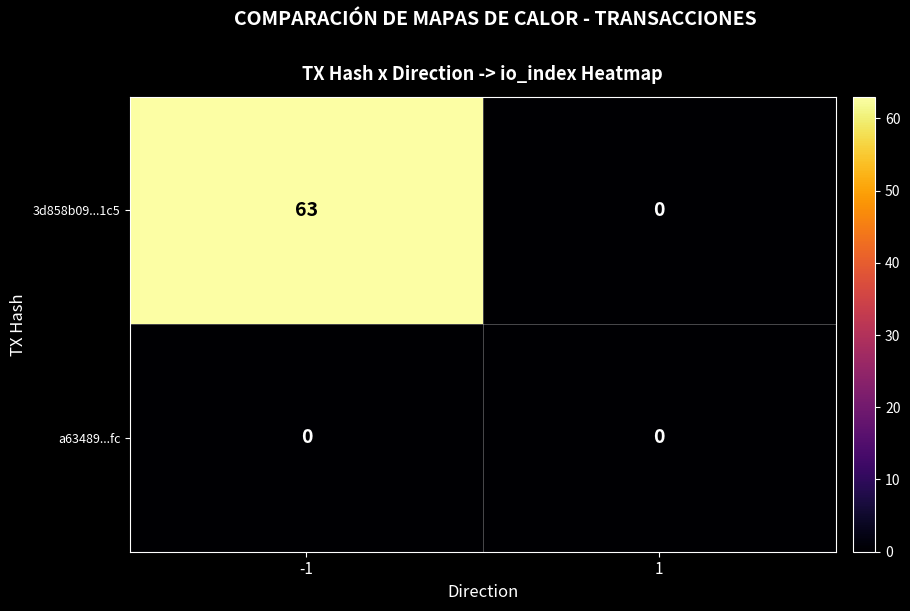

What is the total value across all series at -1?

63